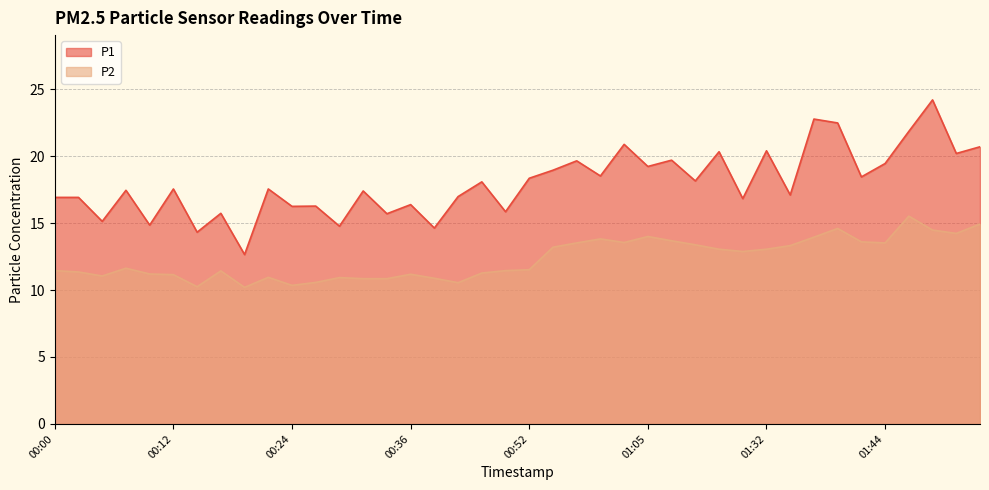

Rank the series at 01:37 from lowest to highest value.

P2, P1